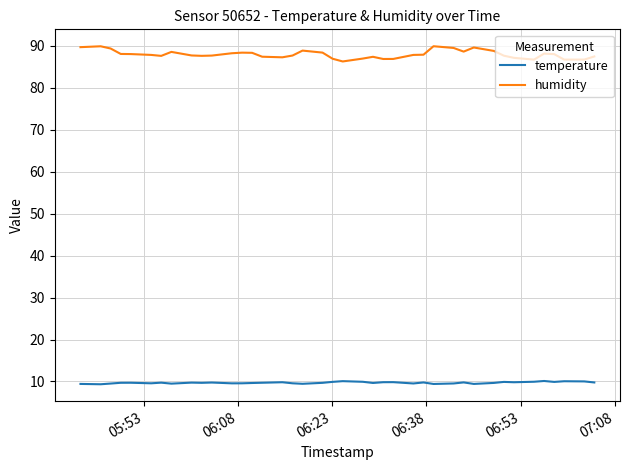

What is the smallest value displayed?

9.3